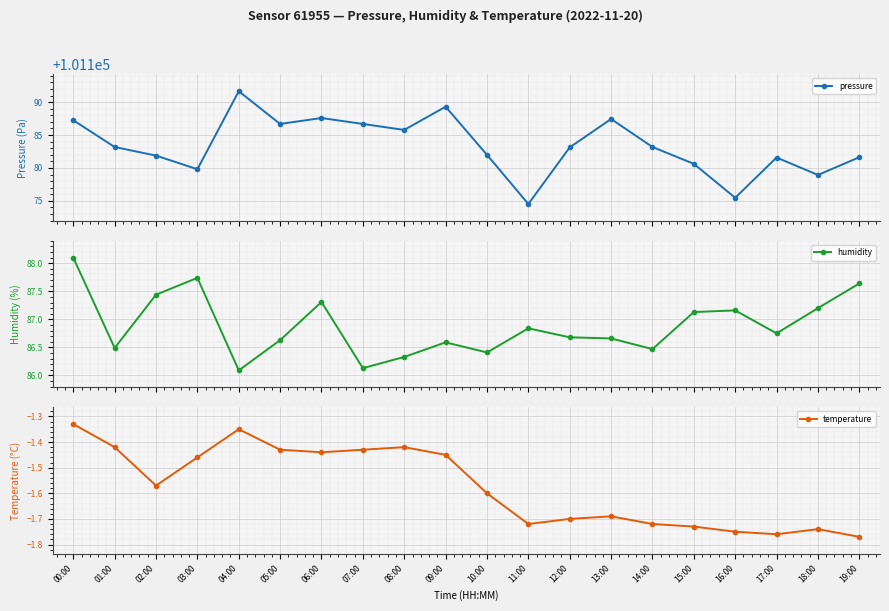

What is the lowest value of the humidity series?

86.1